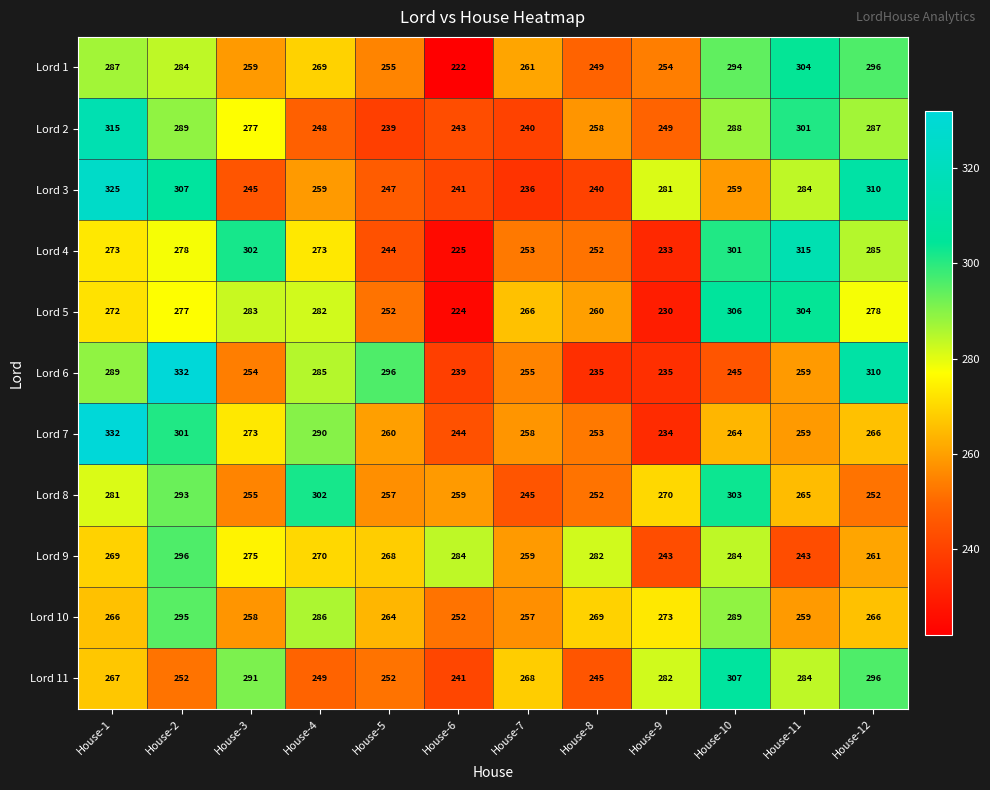

How many distinct data groups are displayed?

11